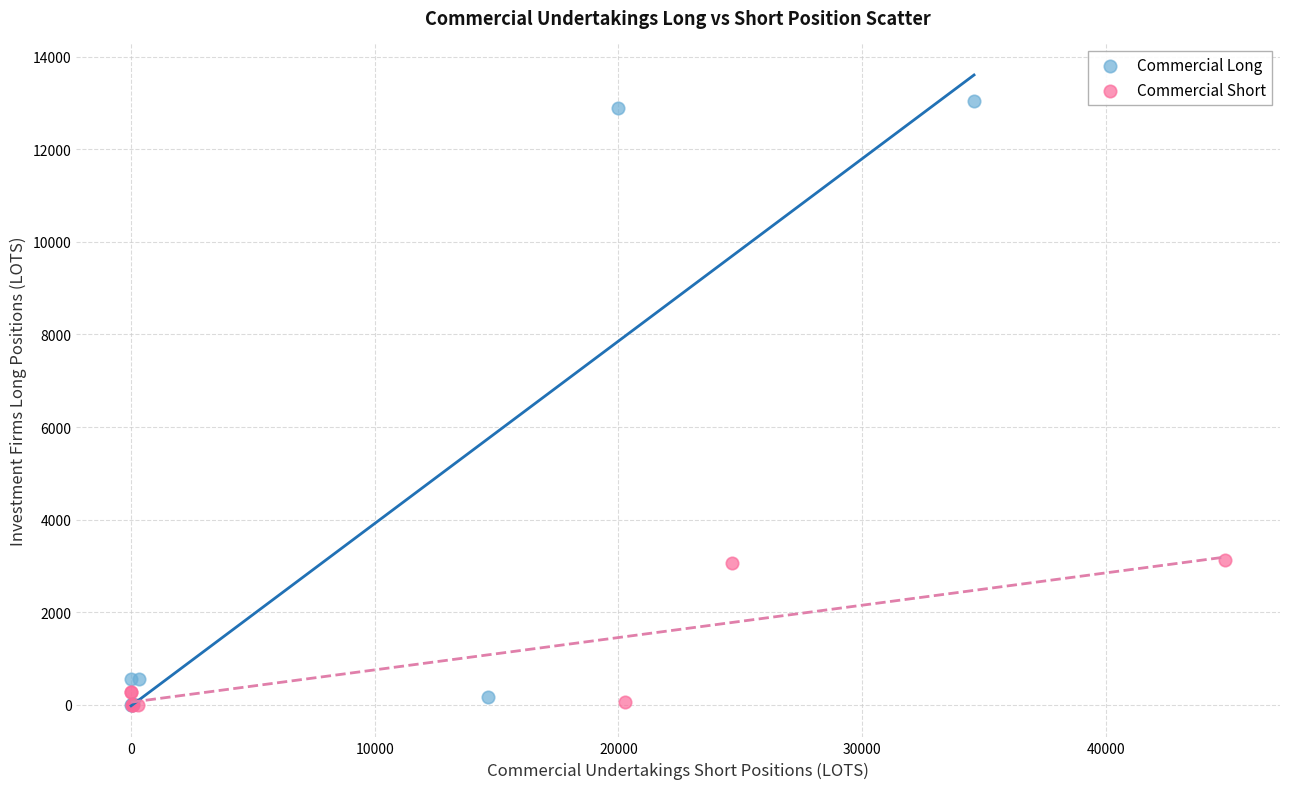

Which series has the widest spread of Y values?

Commercial Long